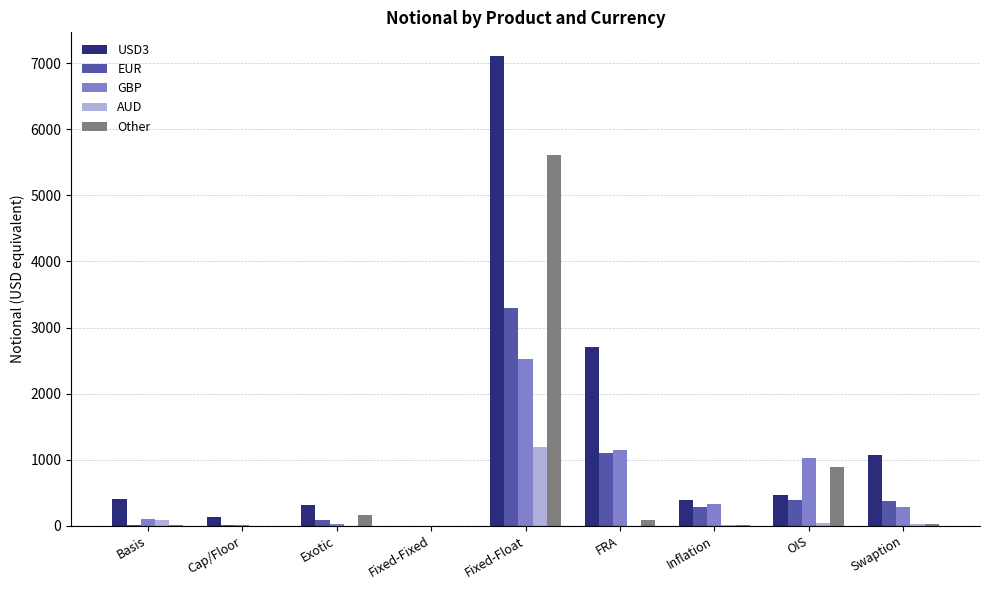

What is the greatest value displayed?

7115